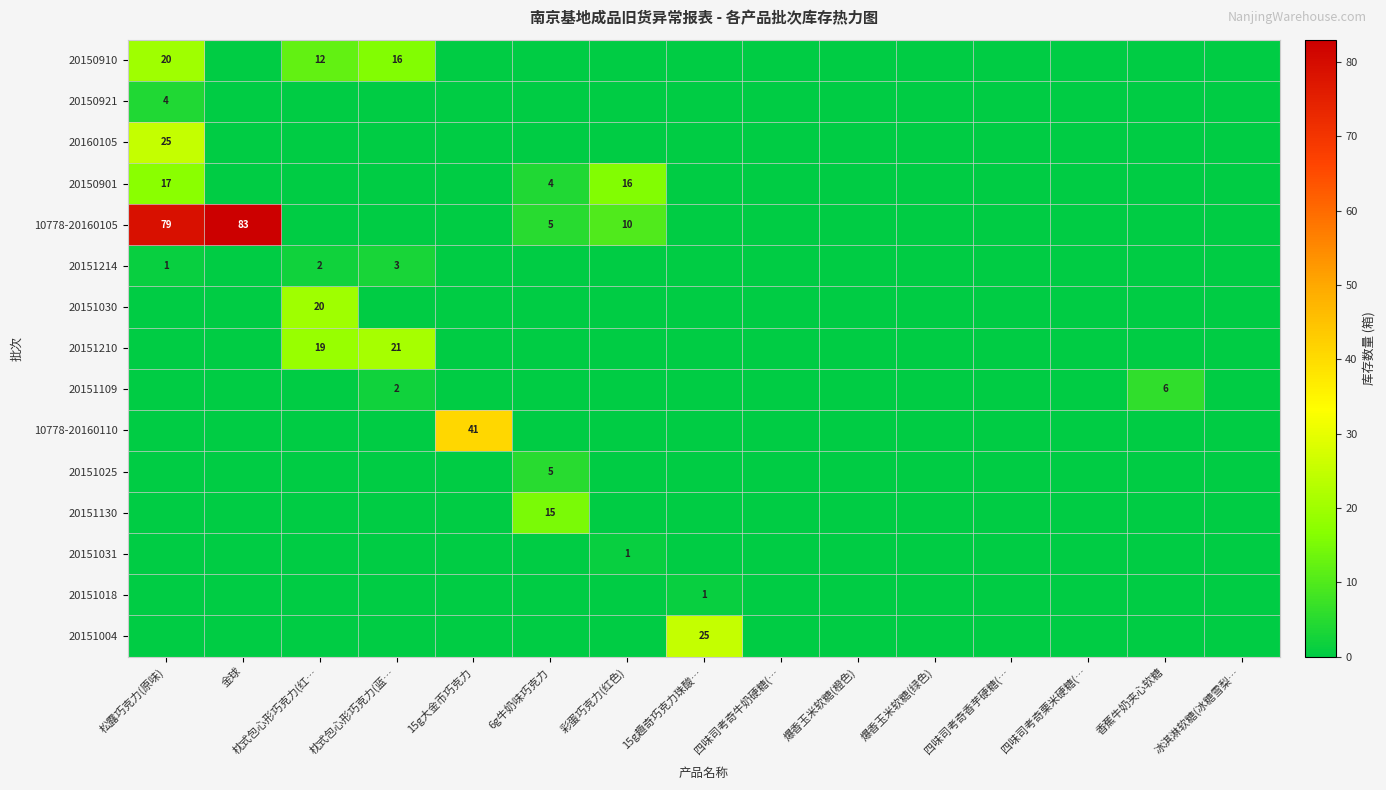

What is the maximum value shown in the chart?

83